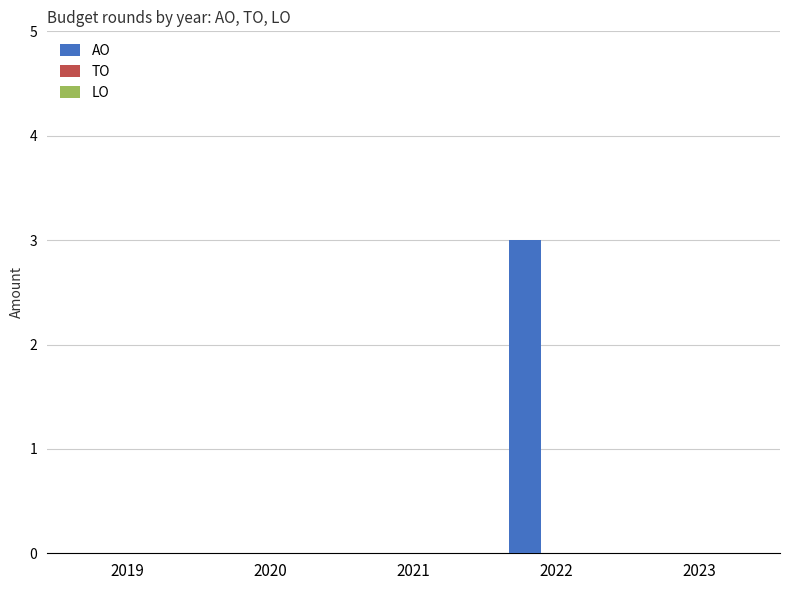

What is the change in value from 2020 to 2022?

+3